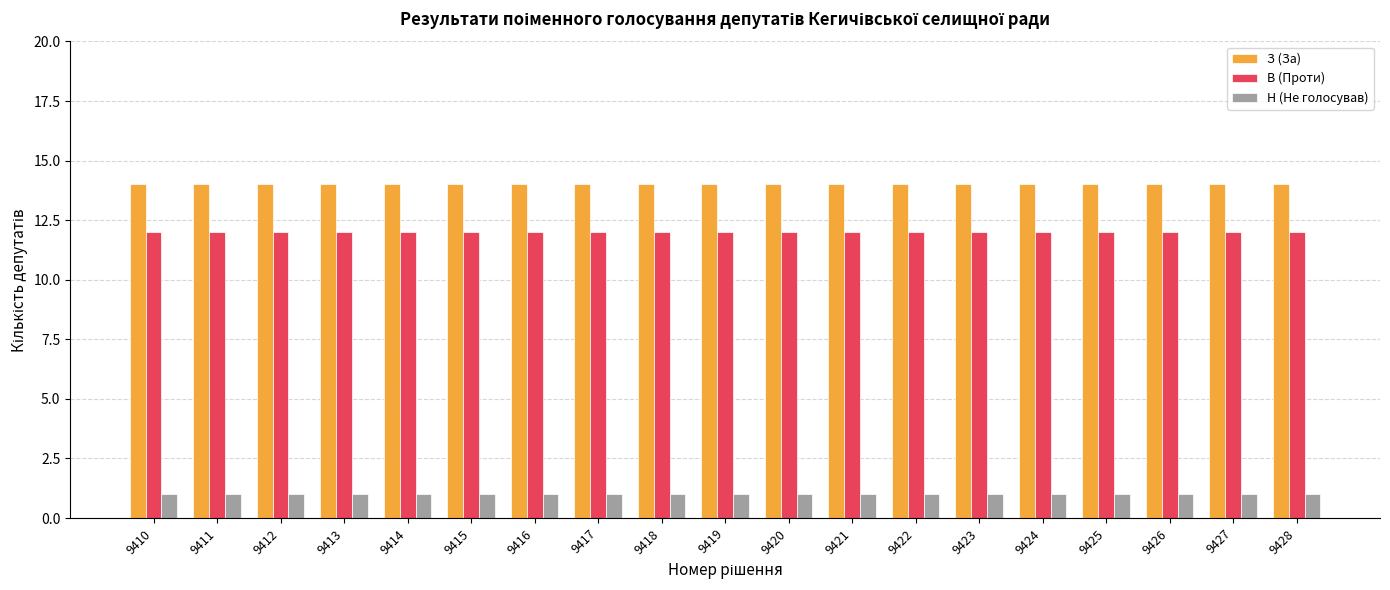

What are all the series names shown in the legend?

З (За), В (Проти), Н (Не голосував)